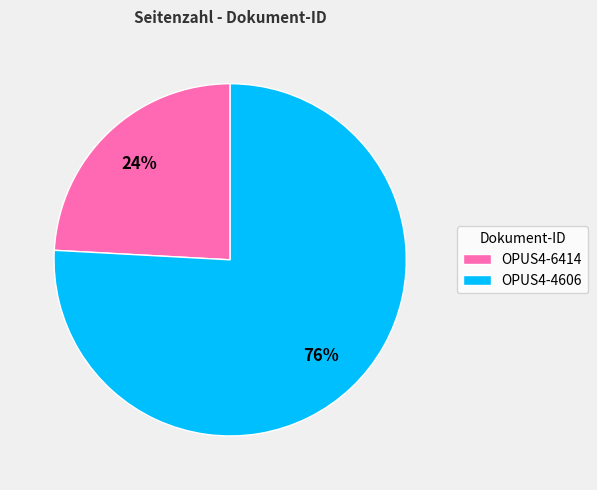

Between OPUS4-4606 and OPUS4-6414, which is larger?

OPUS4-4606